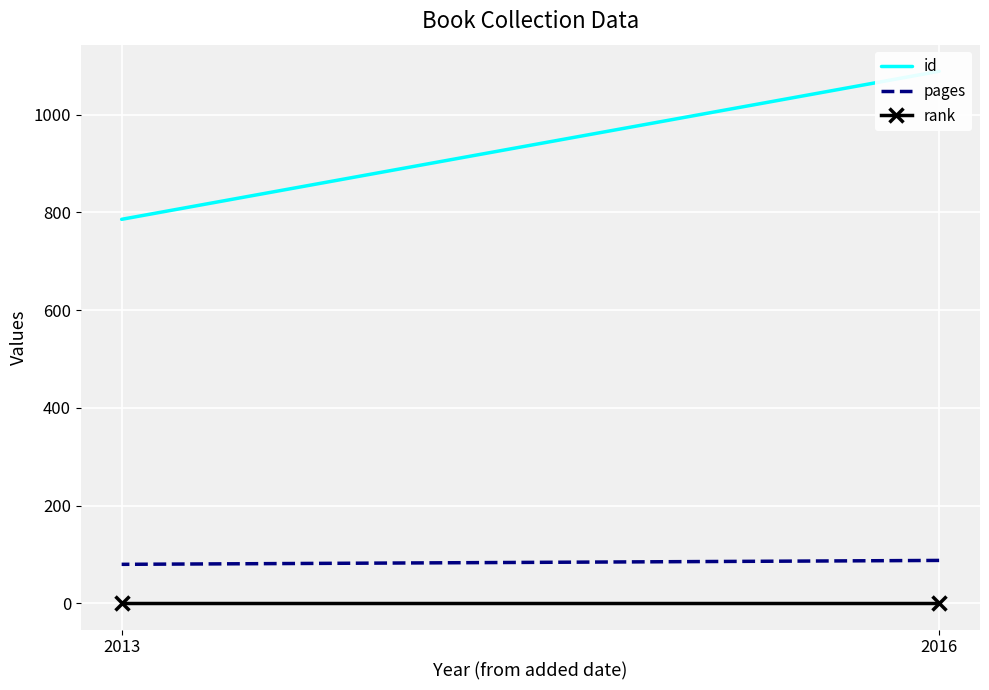

What is the value of the id point at the 1st from the left?

1089